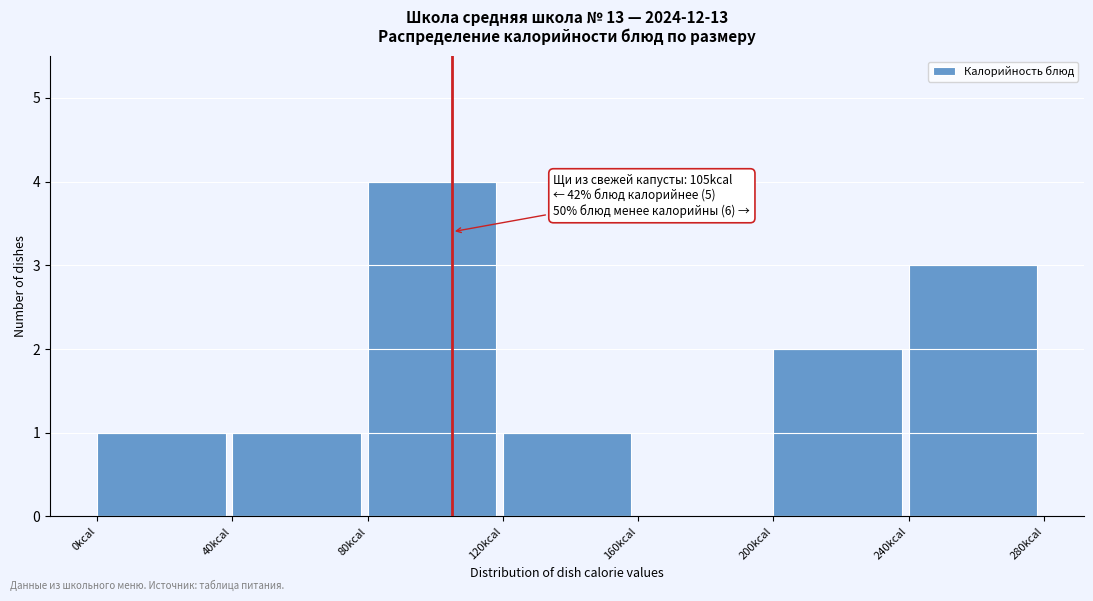

Which range on the x-axis has the tallest bar?

80 to 120